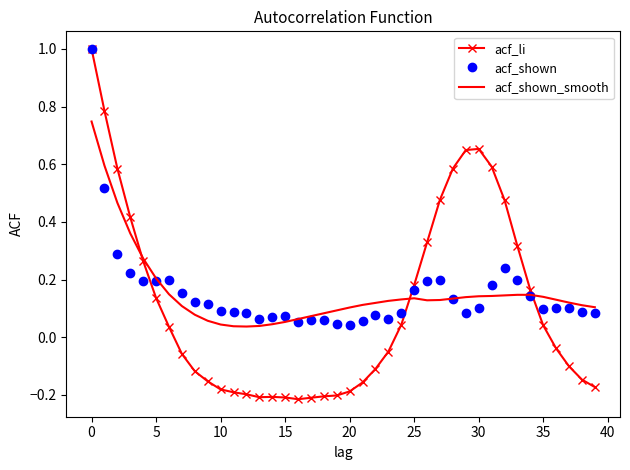

What is the greatest value displayed?

1.0